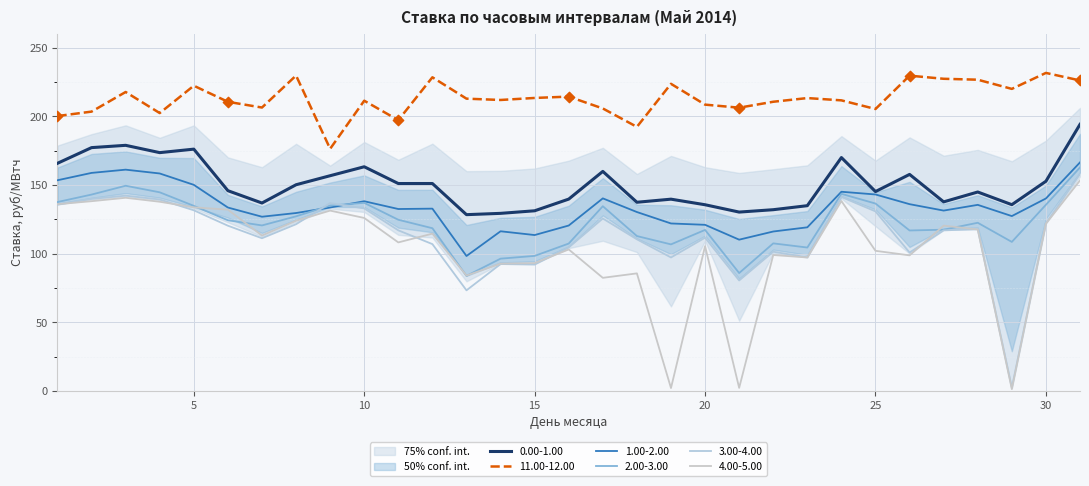

Is the value of 4.00-5.00 at 22 greater than the value of 1.00-2.00 at 18?

No